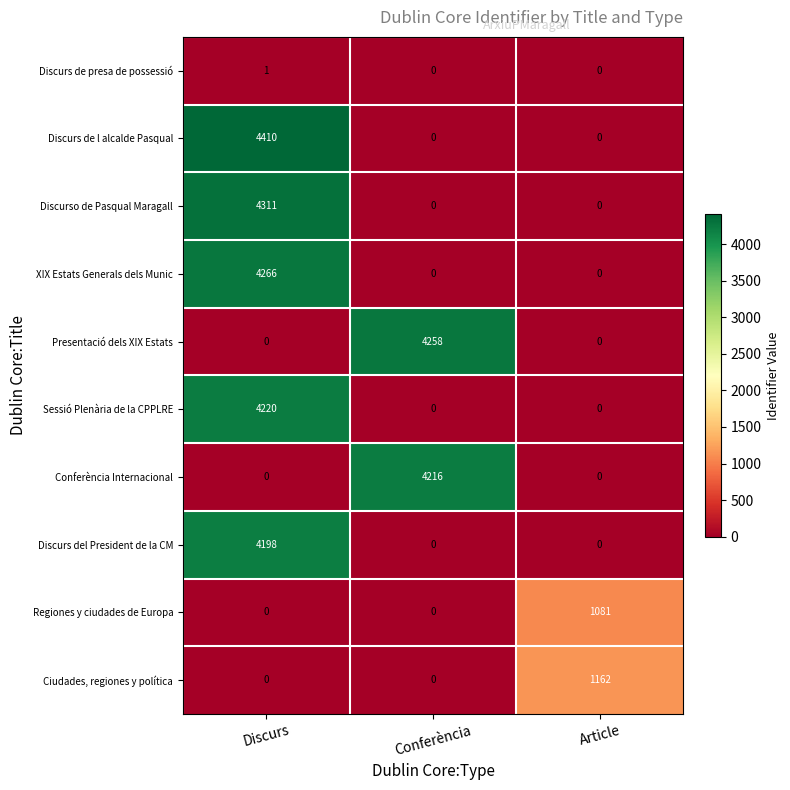

How many Discurso de Pasqual Maragall values are between 0 and 4311?

3